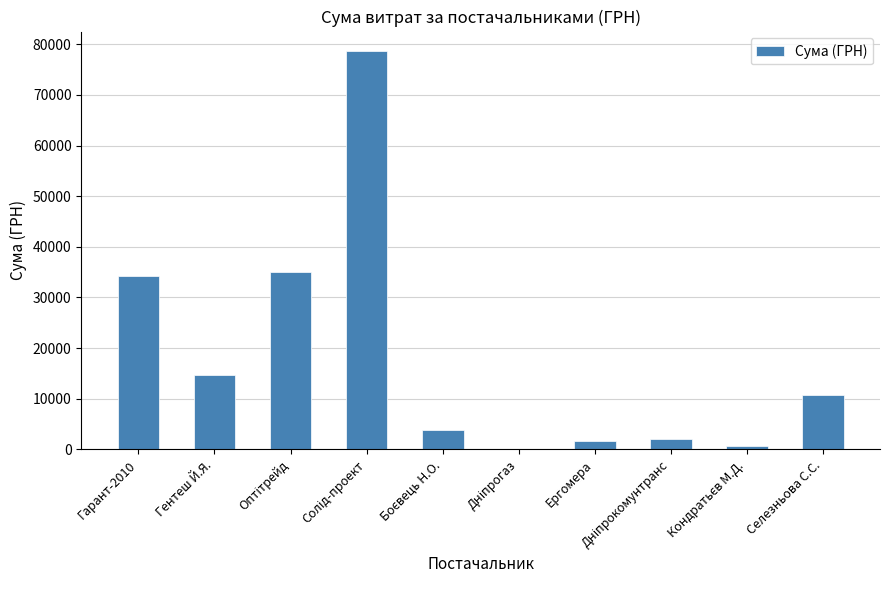

Are the bars horizontal?

No